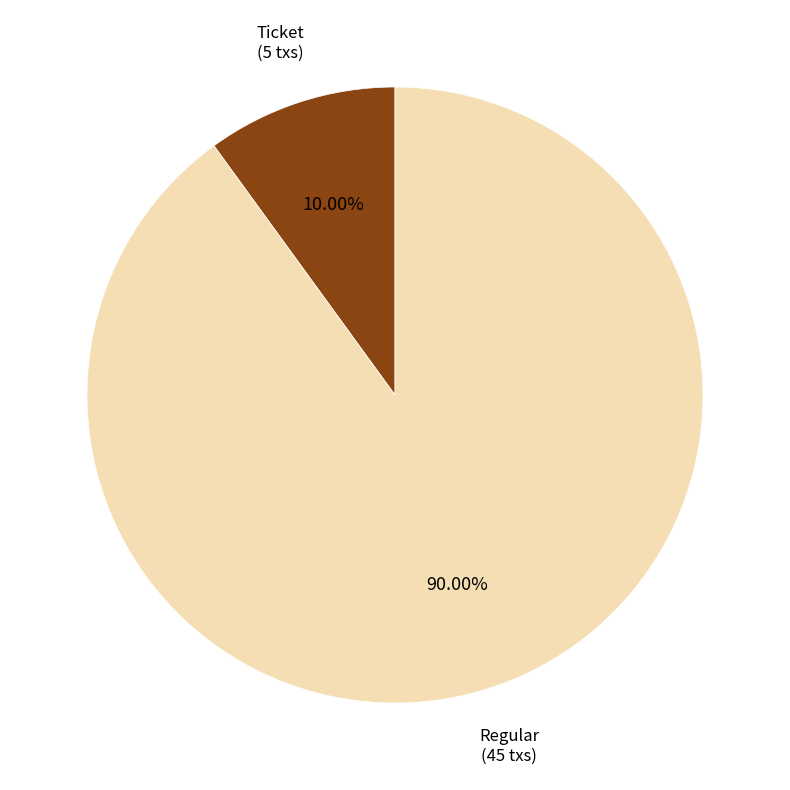

How many slices are in this pie chart?

2